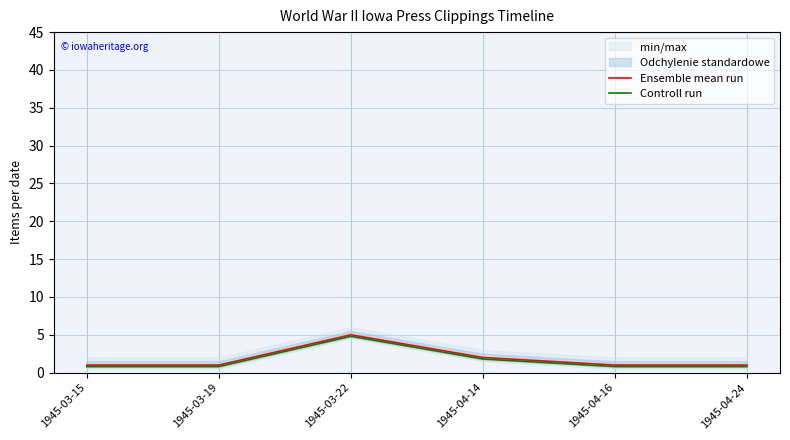

What is the label of the 2nd point from the left?

1945-03-19